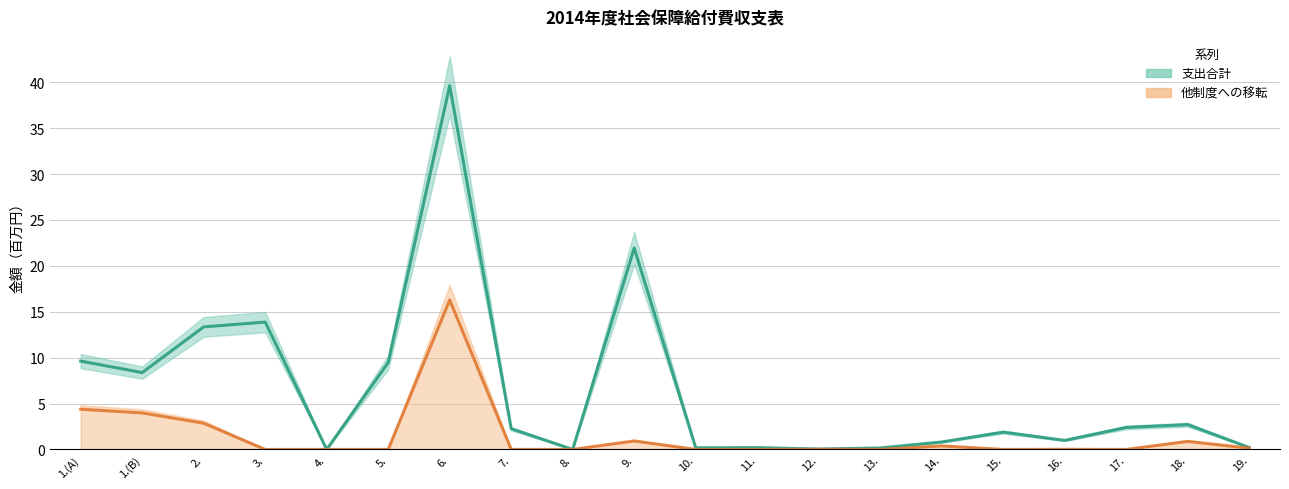

What are all the series names shown in the legend?

他制度への移転, 支出合計